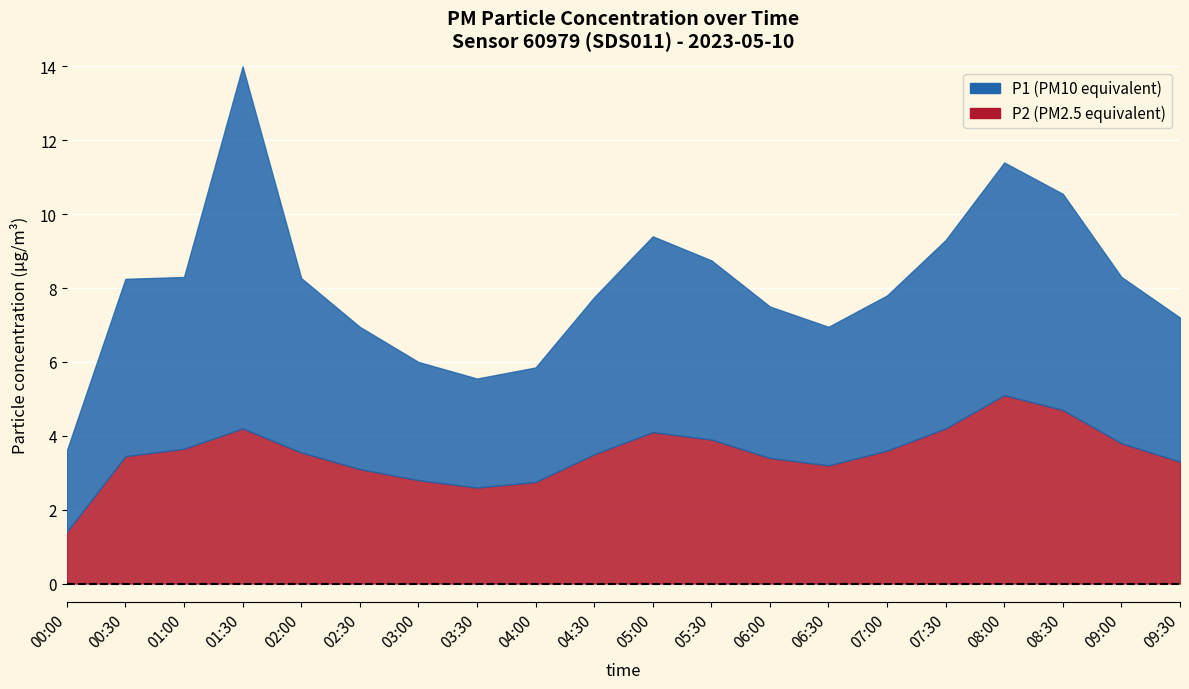

Read the P2 value at 03:30.

2.6